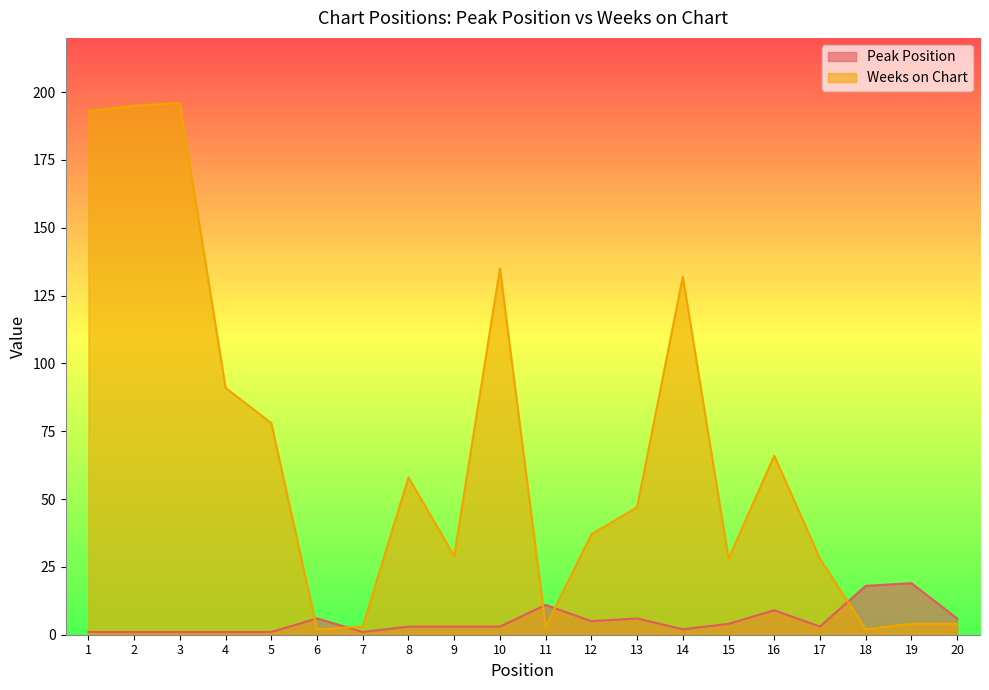

Does the chart display data point markers on the line(s)?

No